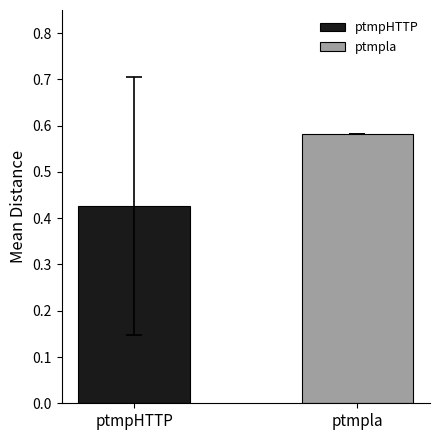

Which series has the largest range (max minus min)?

ptmpHTTP